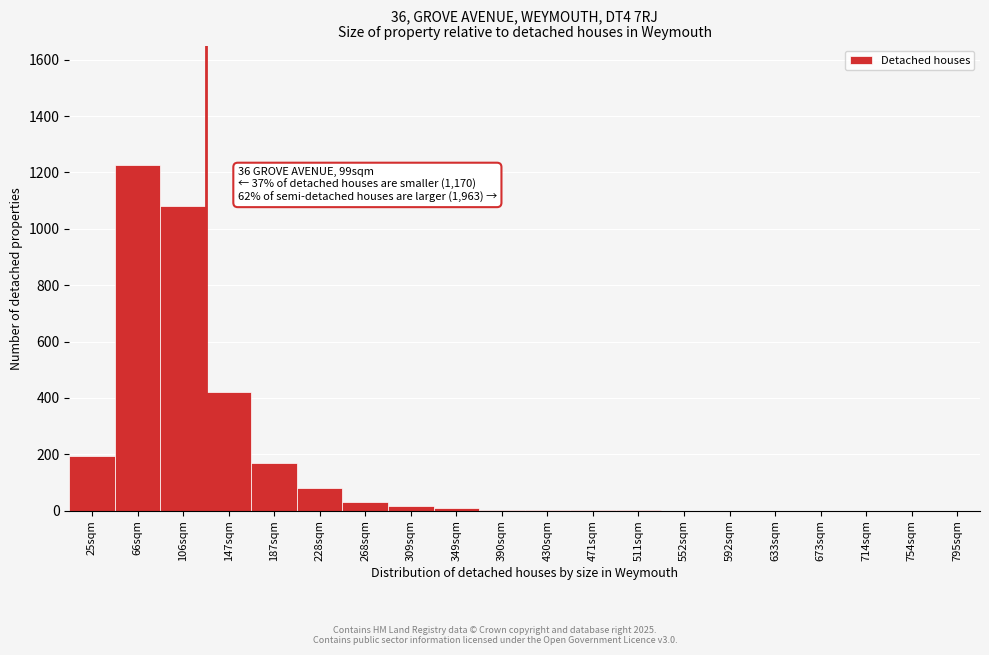

What is the change in value from 147sqm to 673sqm?

-422